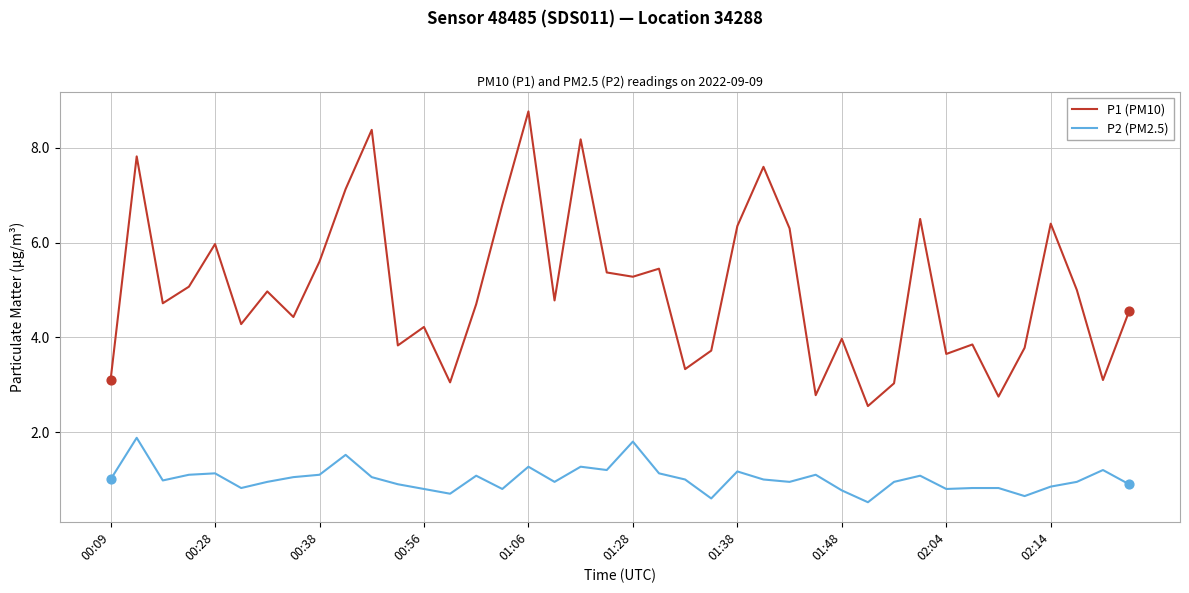

What are all the series names shown in the legend?

P1 (PM10), P2 (PM2.5)